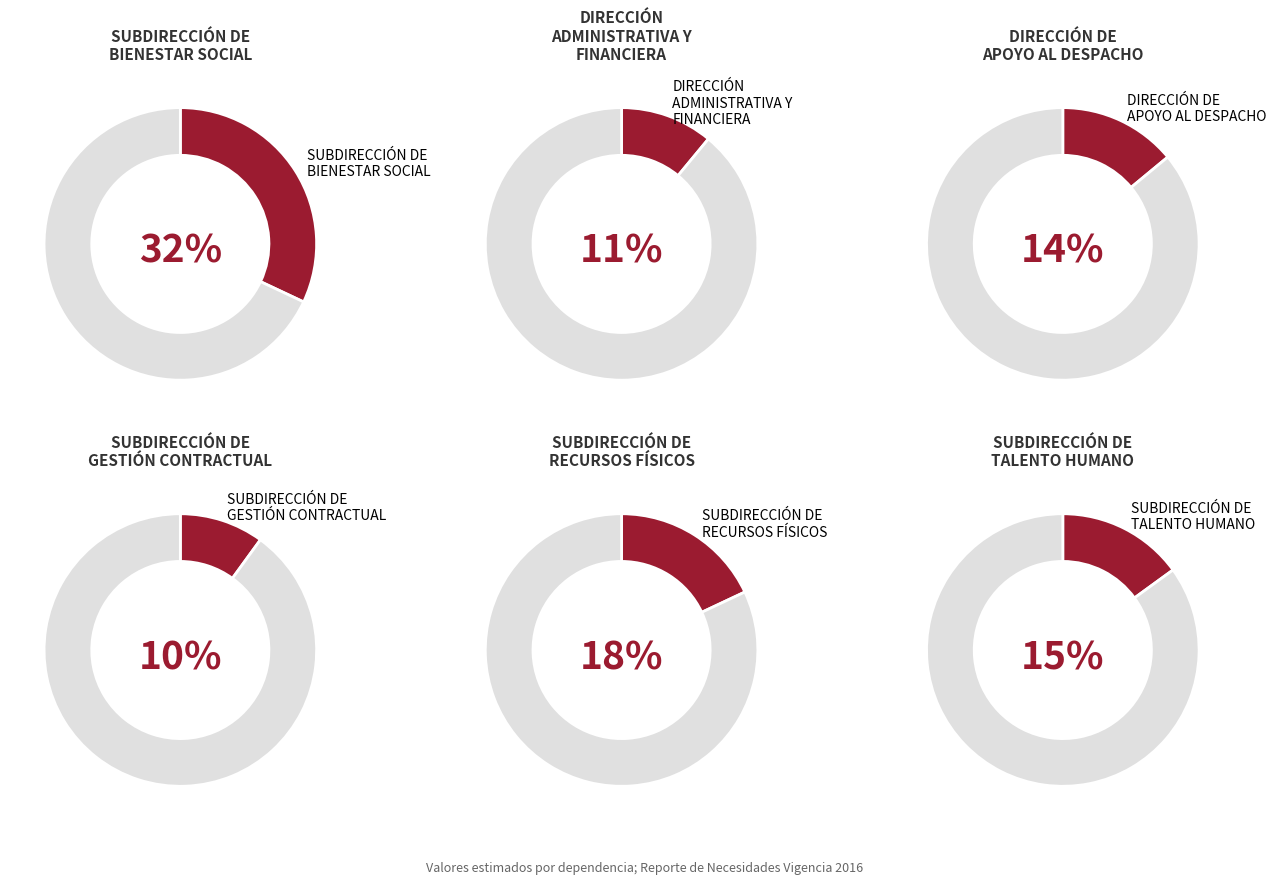

Count the number of slices in the pie.

6